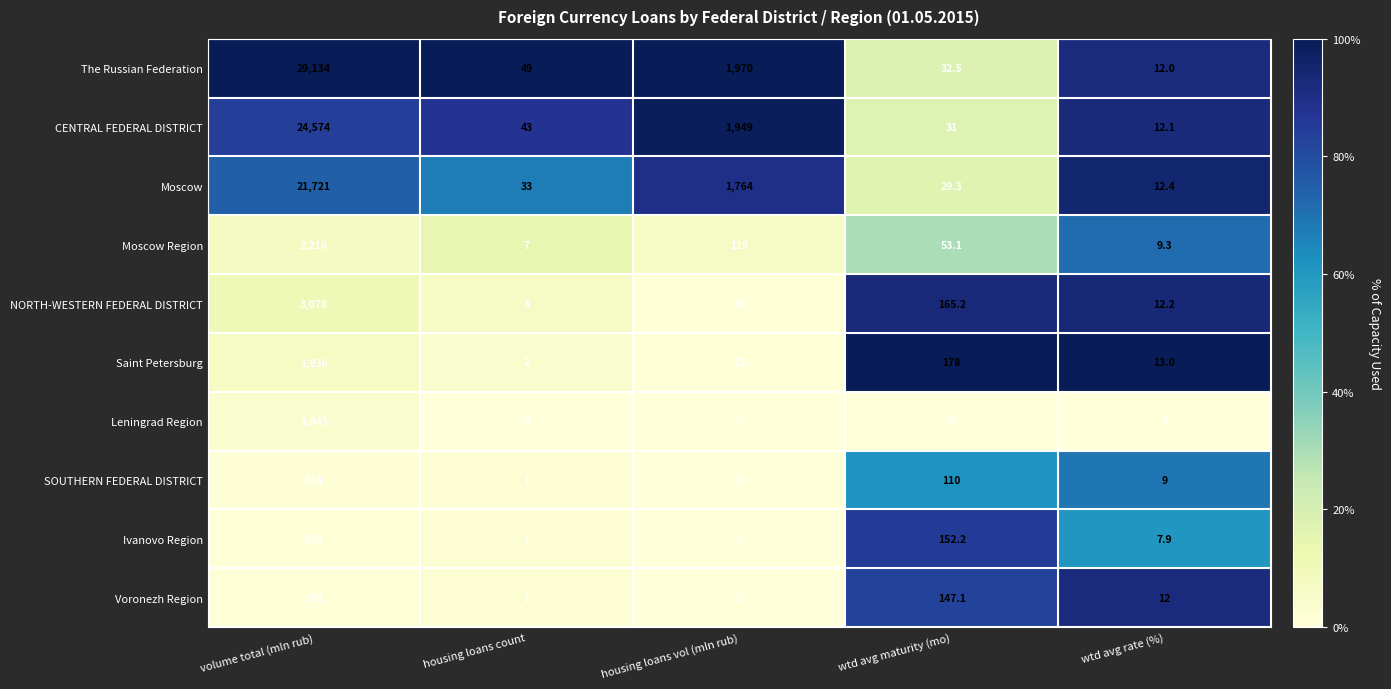

What is the maximum value for NORTH-WESTERN FEDERAL DISTRICT?

3078.0